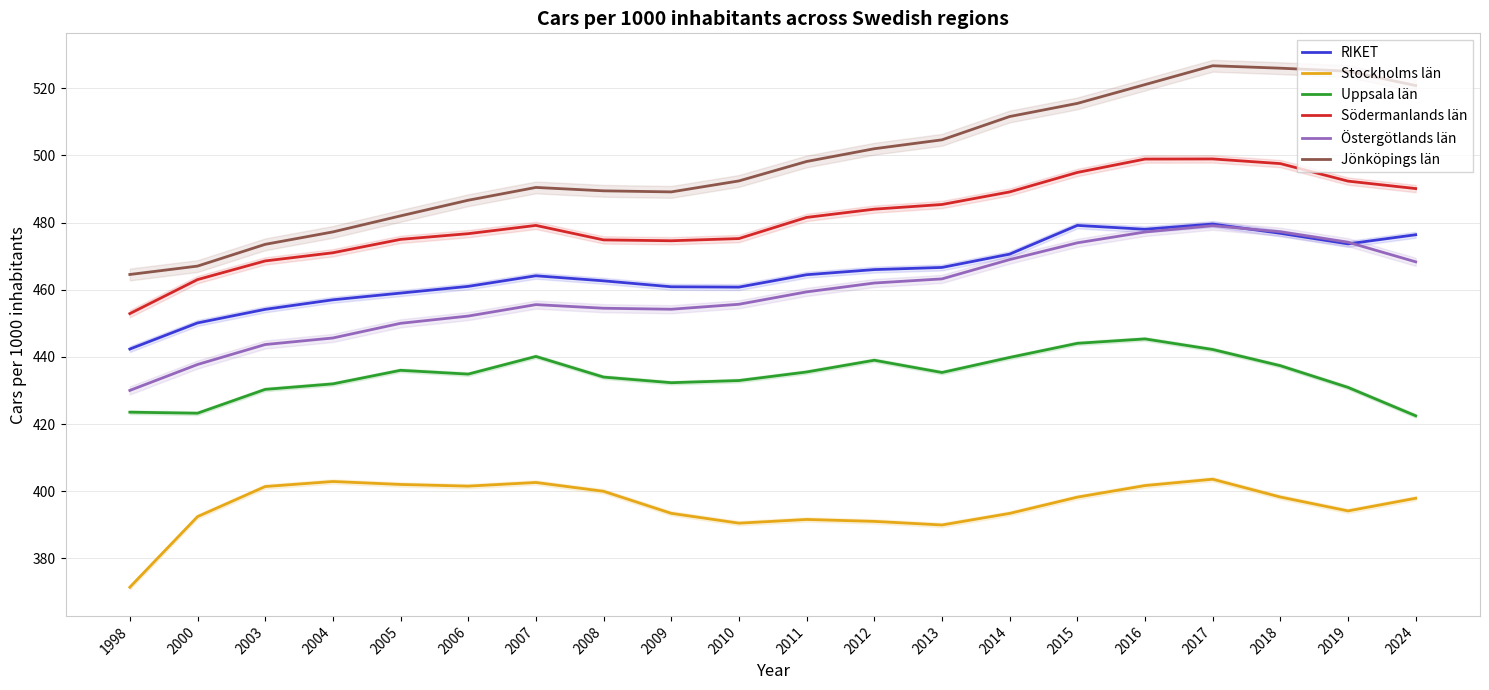

What is the approximate value of Södermanlands län at 2010?

475.2